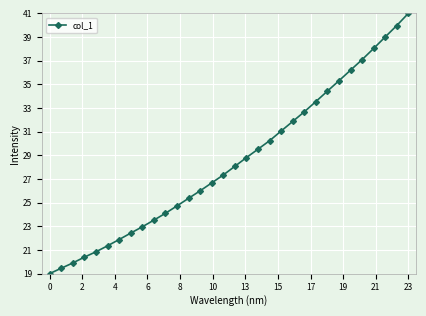

What is the value of the 23rd point from the left?

32.7